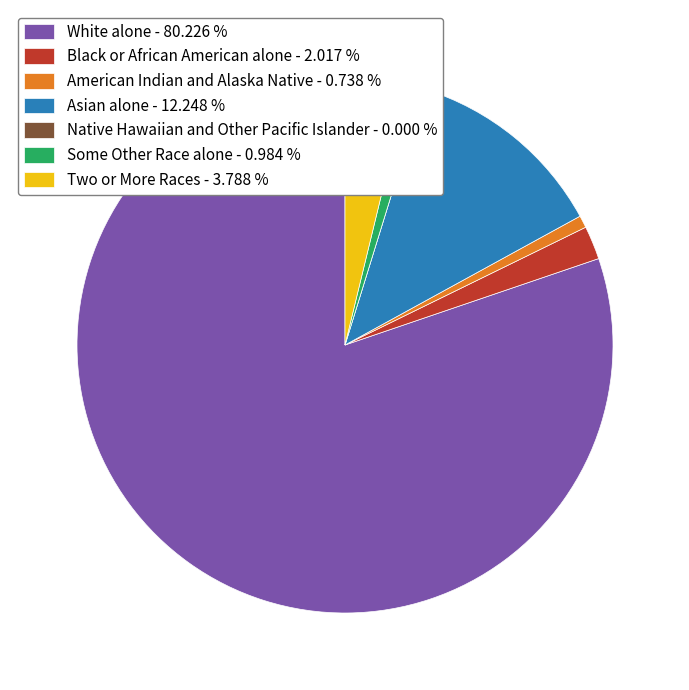

Which has a higher value, Some Other Race alone - 0.984 % or White alone - 80.226 %?

White alone - 80.226 %